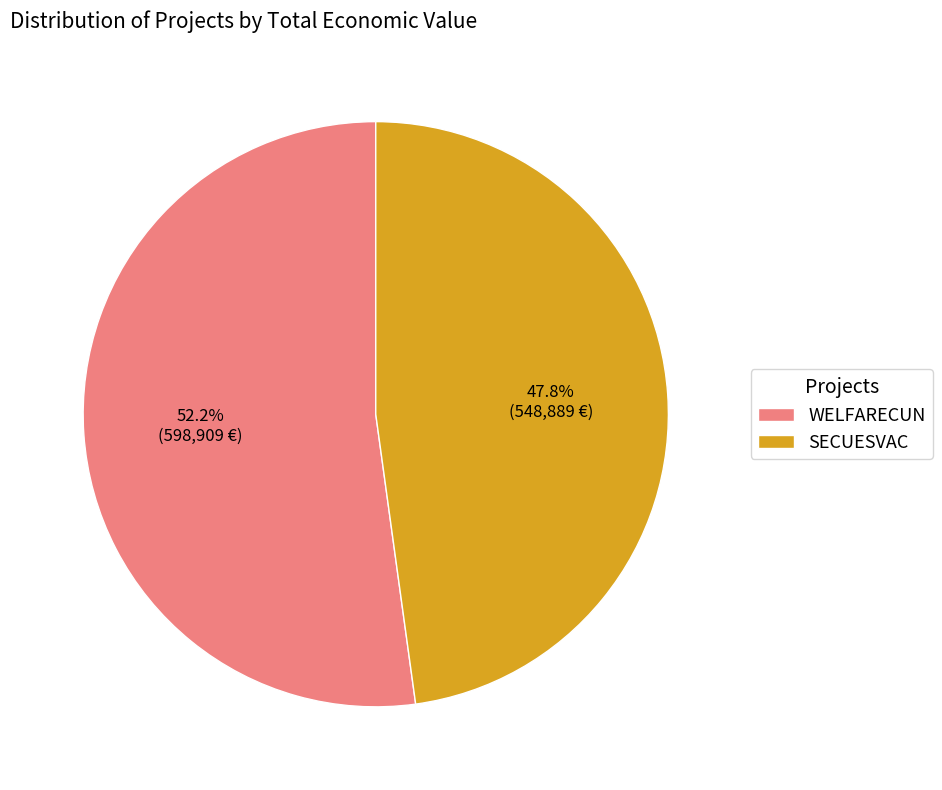

How many segments does this pie chart have?

2